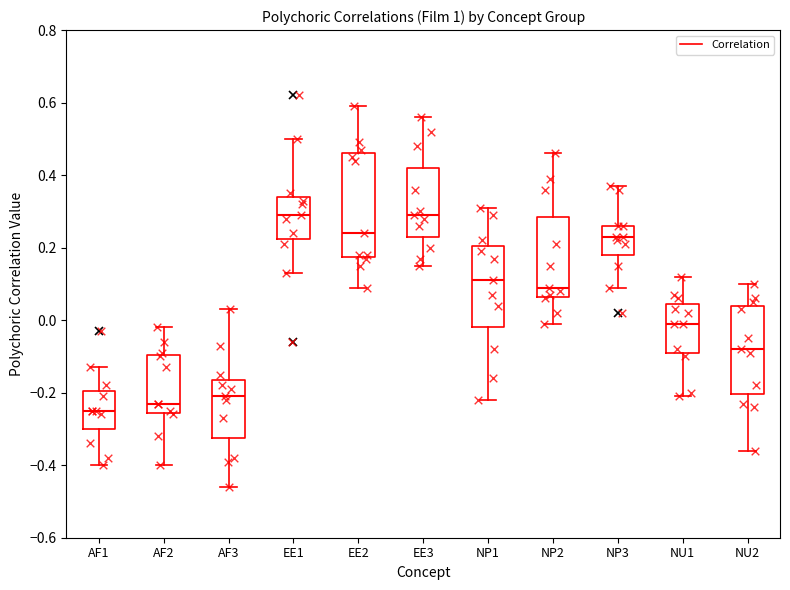

Comparing the boxes themselves (not the whiskers), which one is the tallest?

EE2